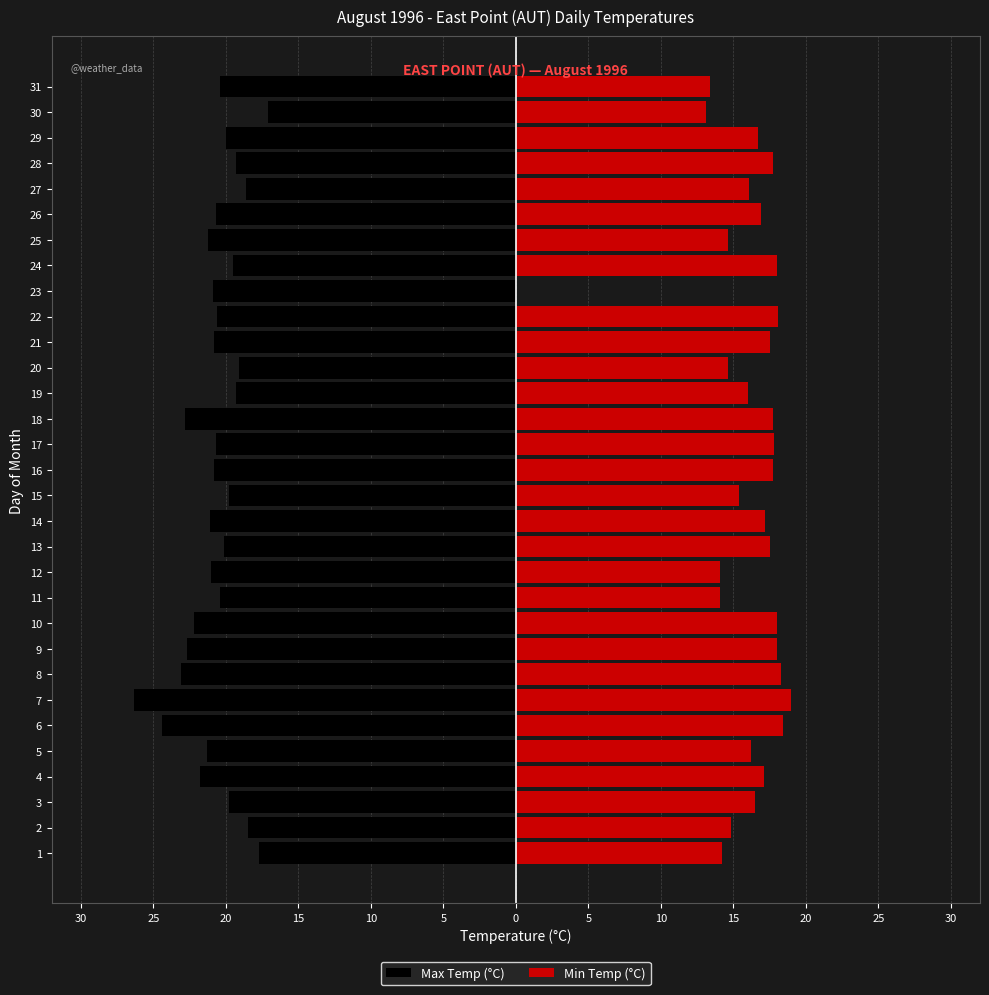

How many groups of bars are there?

31